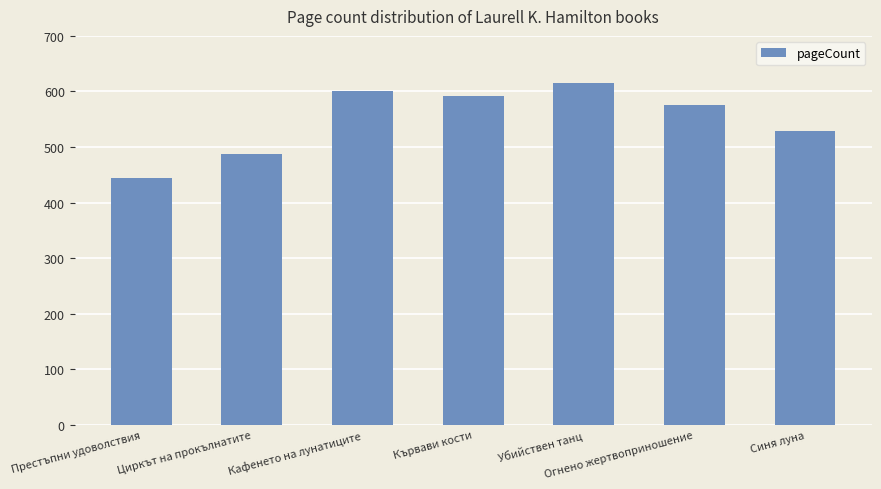

What is the label of the 1st bar from the right?

Синя луна